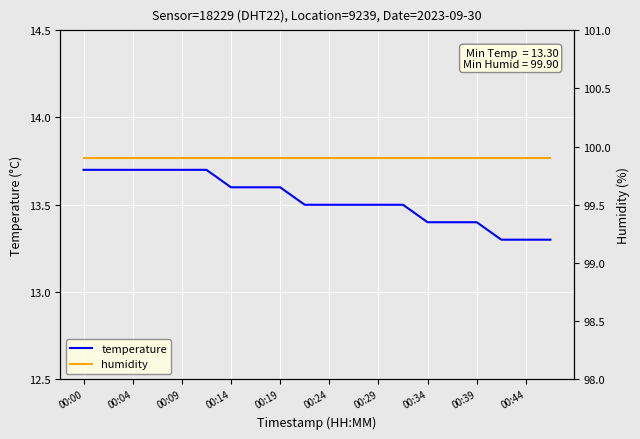

What is the minimum value for temperature?

13.3